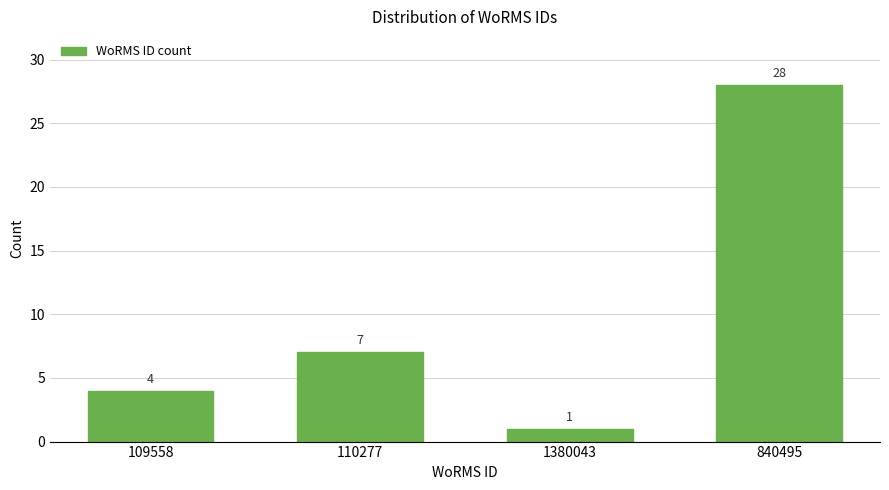

Reading right to left, what are all the values shown in this chart?

28	1	7	4